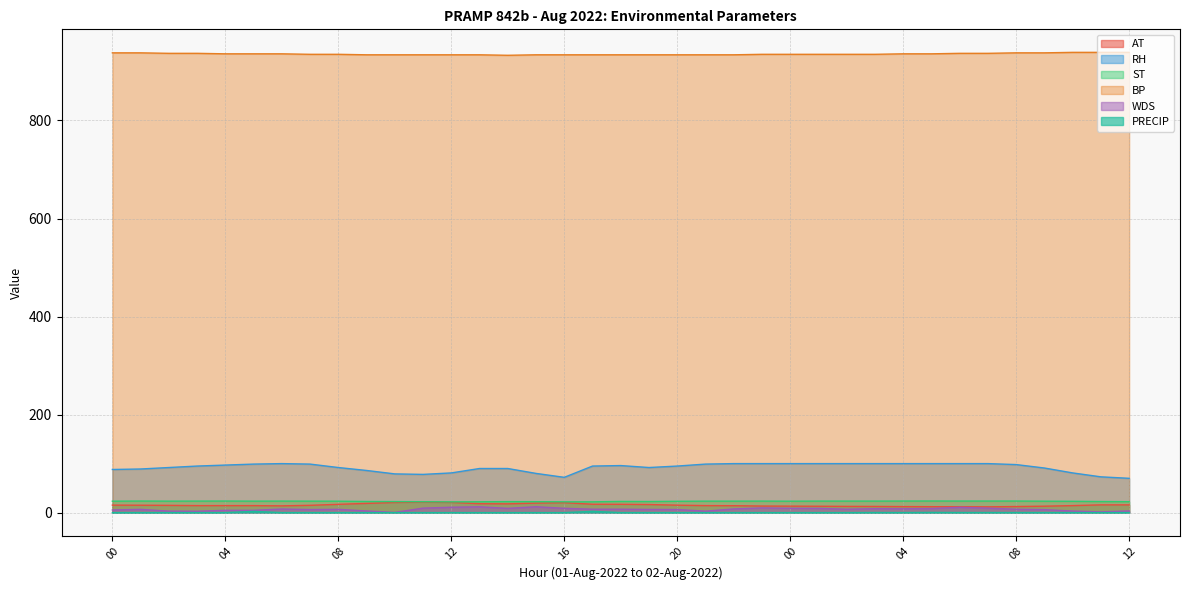

Which series changed the most between 13 and 16?

RH